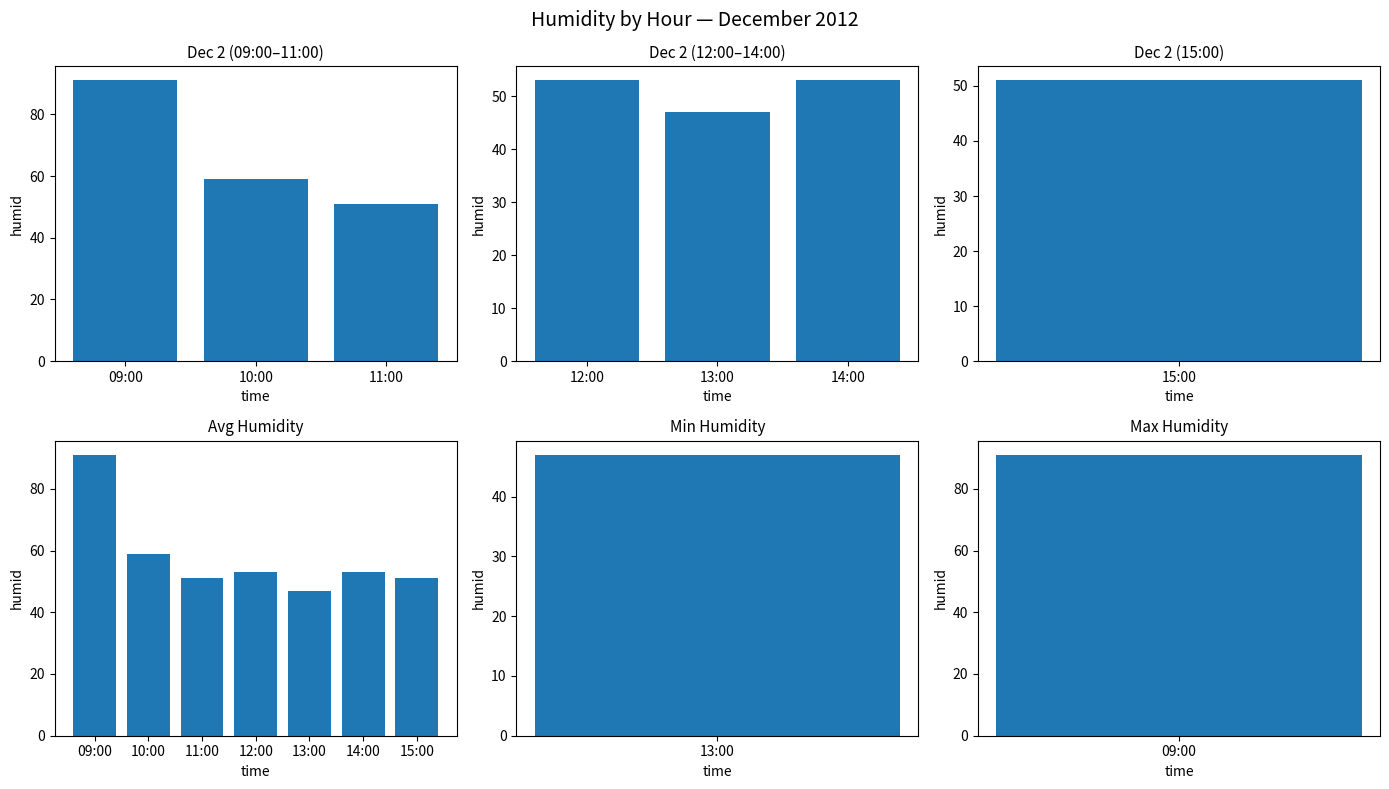

What is the smallest value displayed?

47